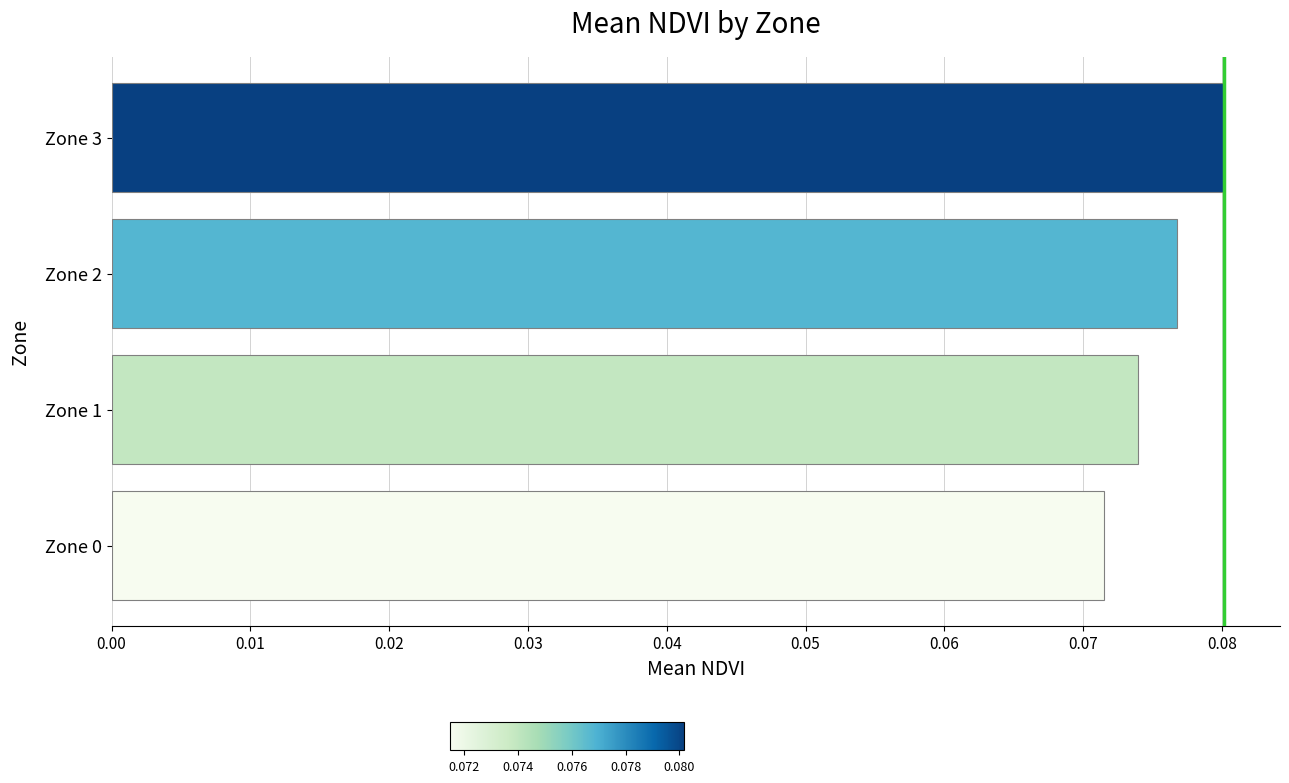

Which label corresponds to the largest value in the chart?

Zone 3